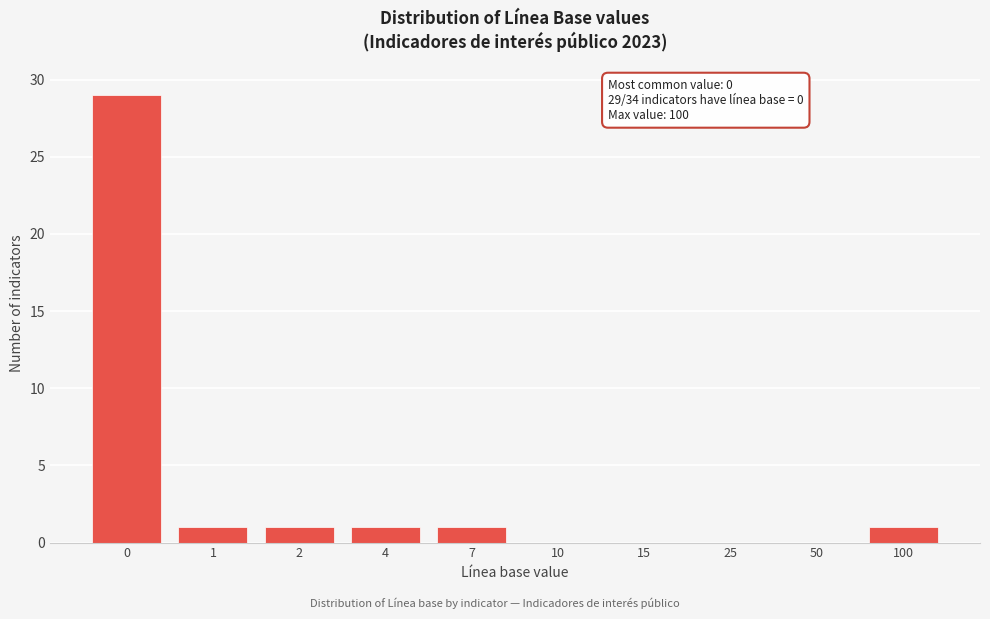

Reading left to right, extract all data points from this chart.

0=29	1=1	2=1	4=1	7=1	10=0	15=0	25=0	50=0	100=1